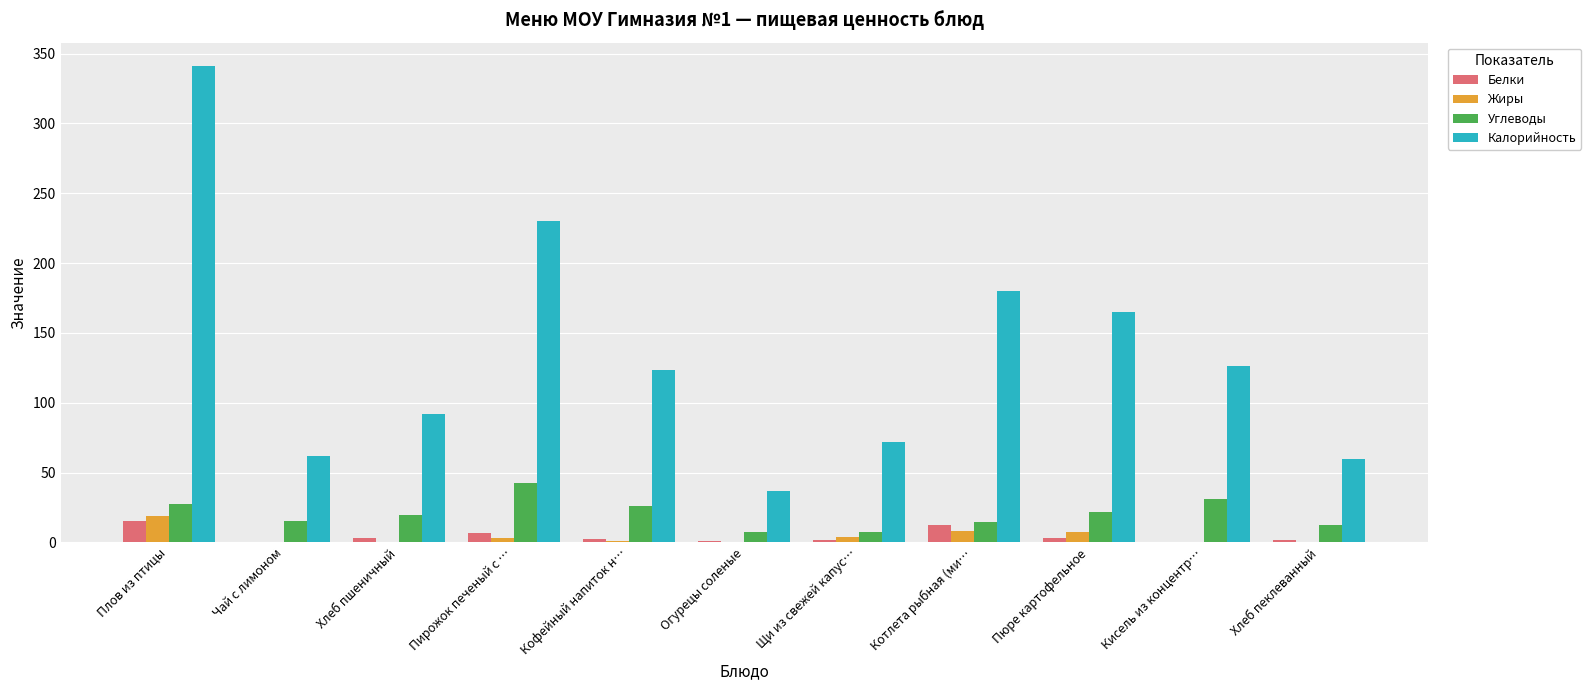

What is the highest value of the Углеводы series?

42.4